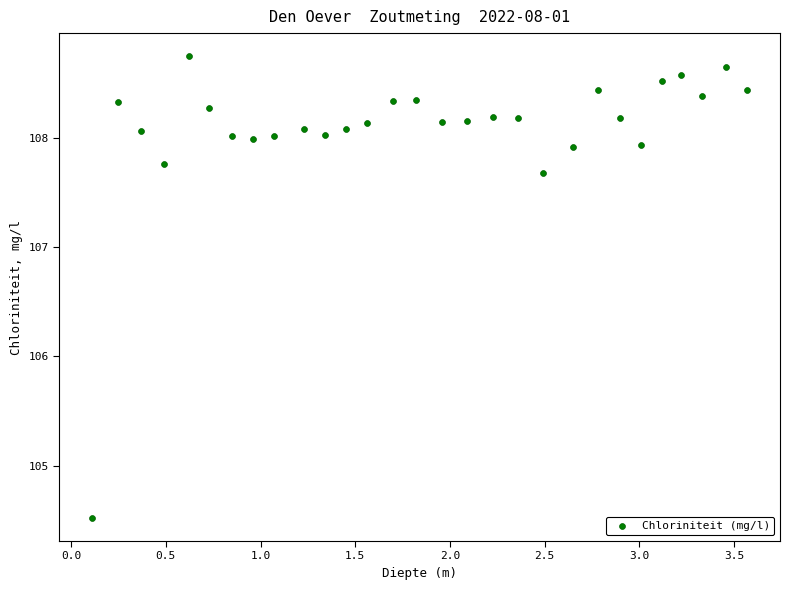

What is the range of Y values (max minus min)?

4.2